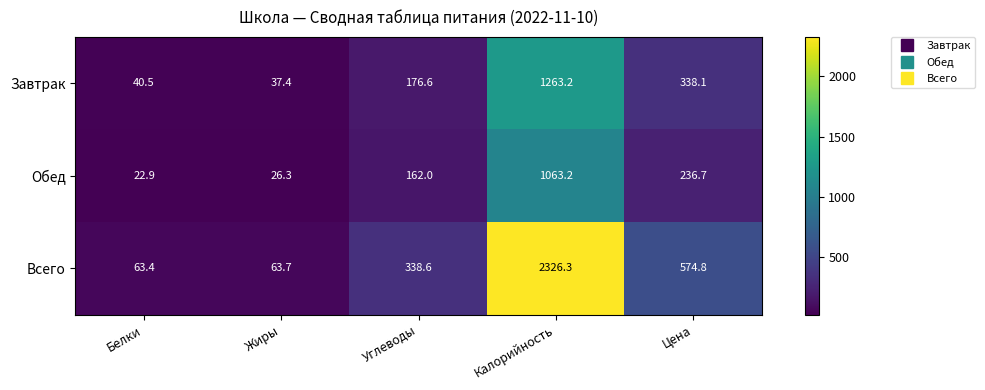

Is it true that Завтрак equals 18.9 at Белки?

False